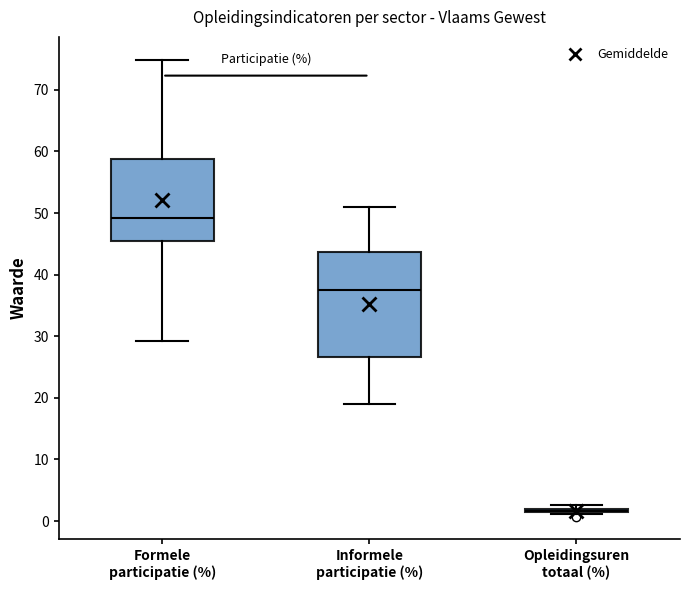

Reading left to right, read every box against the y-axis: the position of its median line, the range the box covers, and the ends of its whiskers. The values are not printed on the chart, so give them approximately, as read against the axis.

Formele participatie (%): median 49, box 45 to 59, whiskers 29 to 75
Informele participatie (%): median 37, box 27 to 44, whiskers 19 to 51
Opleidingsuren totaal (%): box collapsed to a line at 2, whiskers 1 to 3